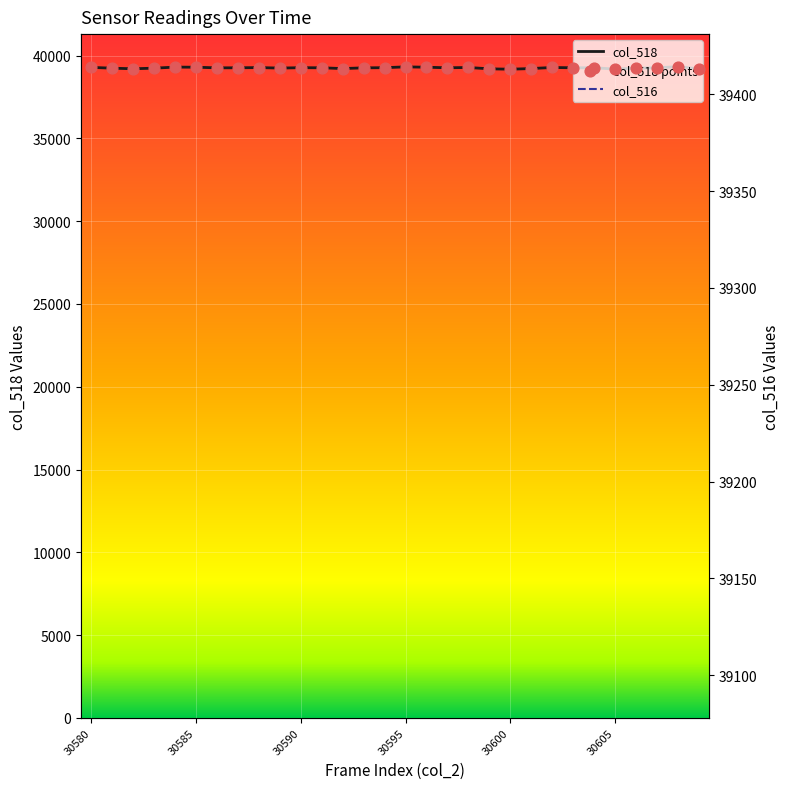

At how many categories does at least one series exceed 34884?

30